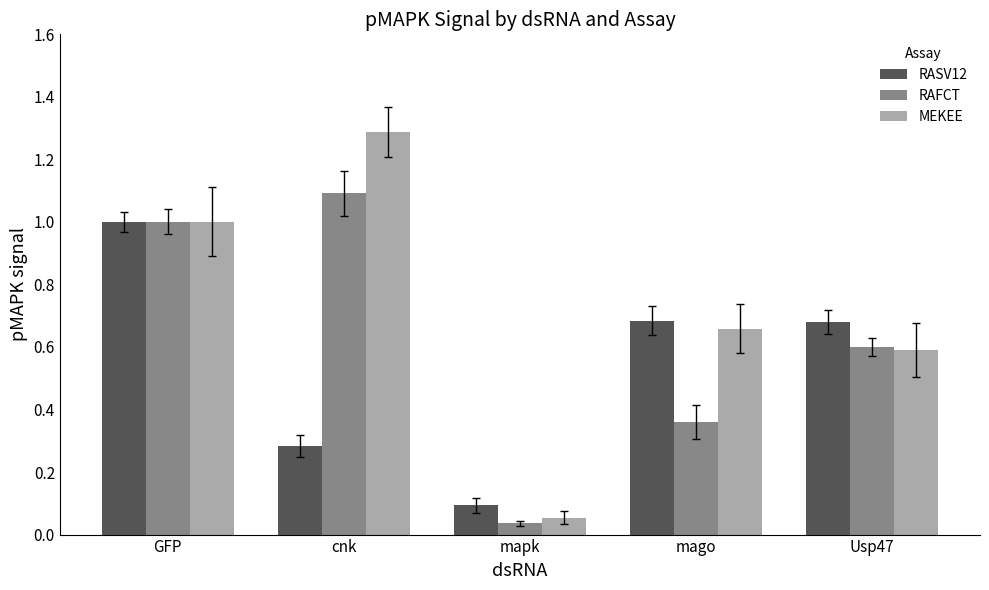

Which series changed the most between GFP and cnk?

RASV12